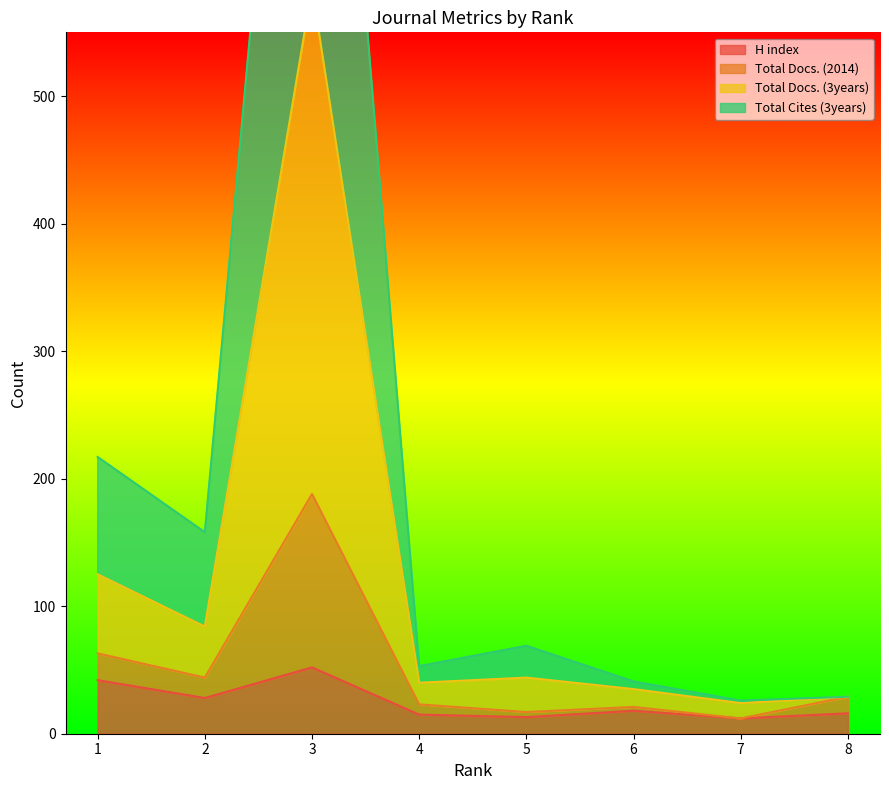

What is the highest value of the H index series?

52